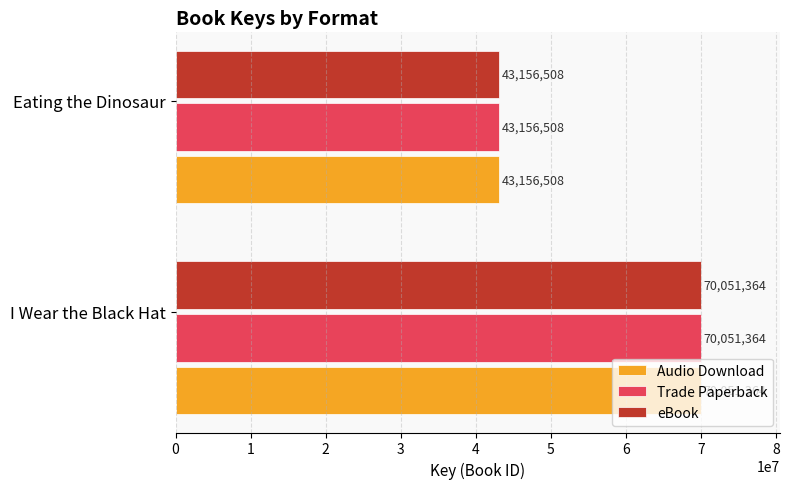

At which category is the sum across all series the highest?

I Wear the Black Hat